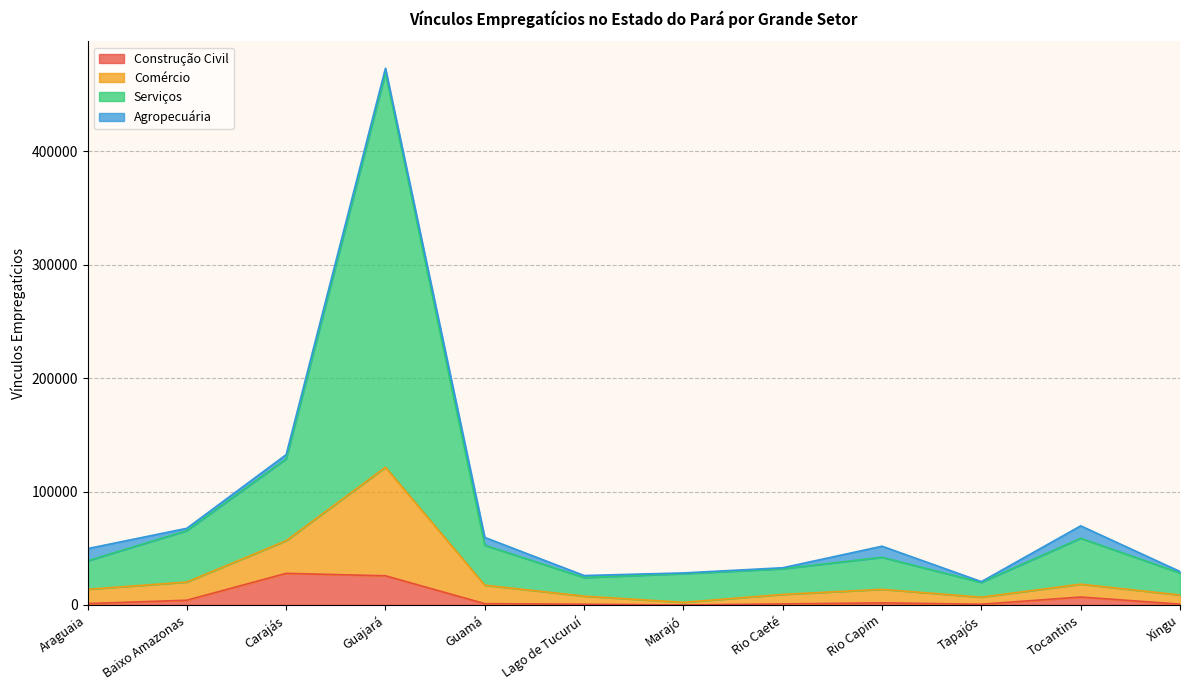

What are all the series names shown in the legend?

Construção Civil, Comércio, Serviços, Agropecuária